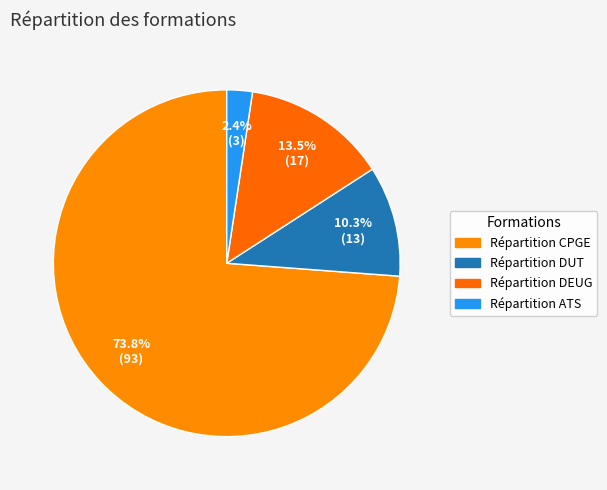

Is the sum of Répartition DEUG and Répartition CPGE greater than half?

Yes